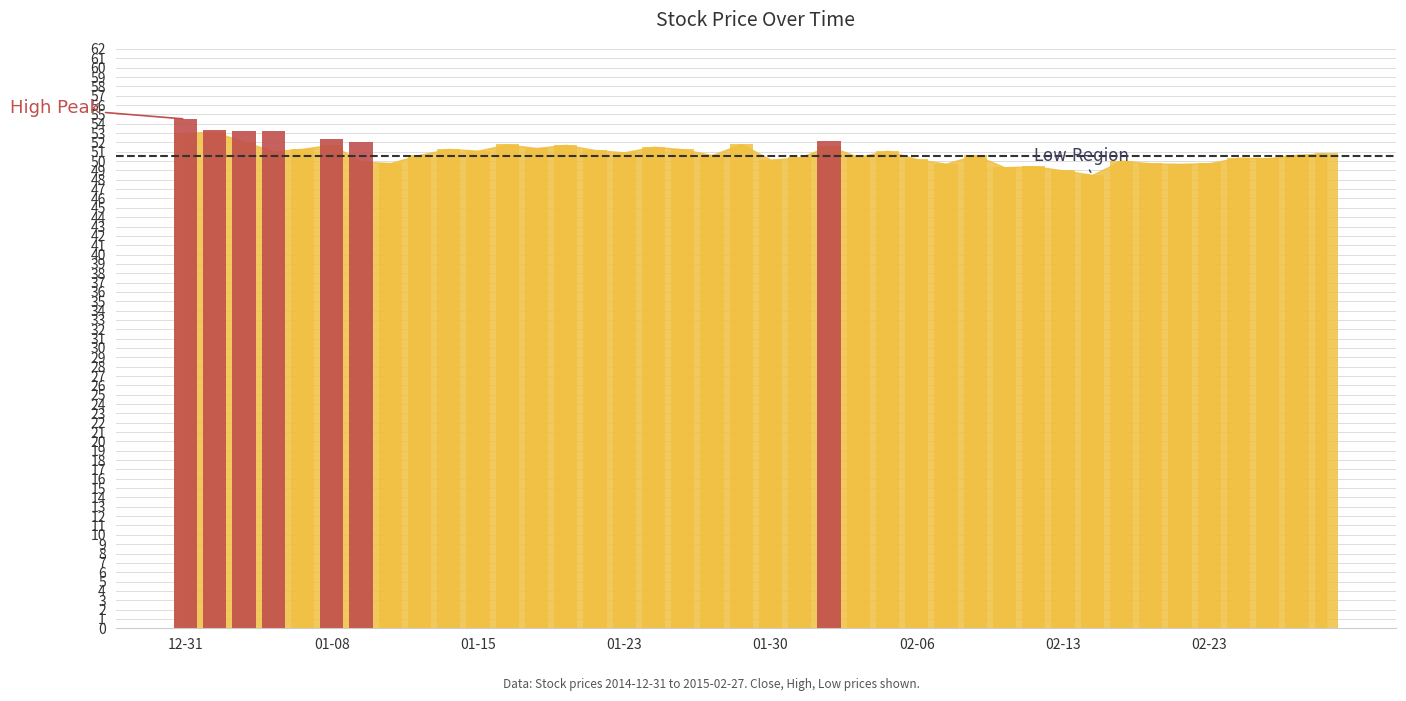

What is the difference between the High values at 2015-02-02 and 2015-01-13?

1.3